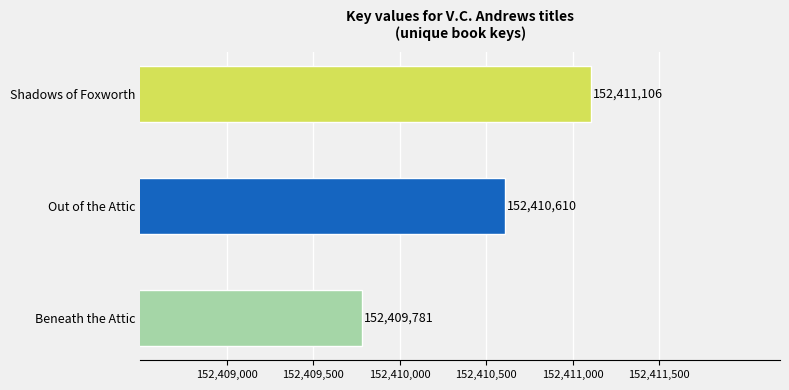

Count the values in the range 152409781 to 152411106.

3